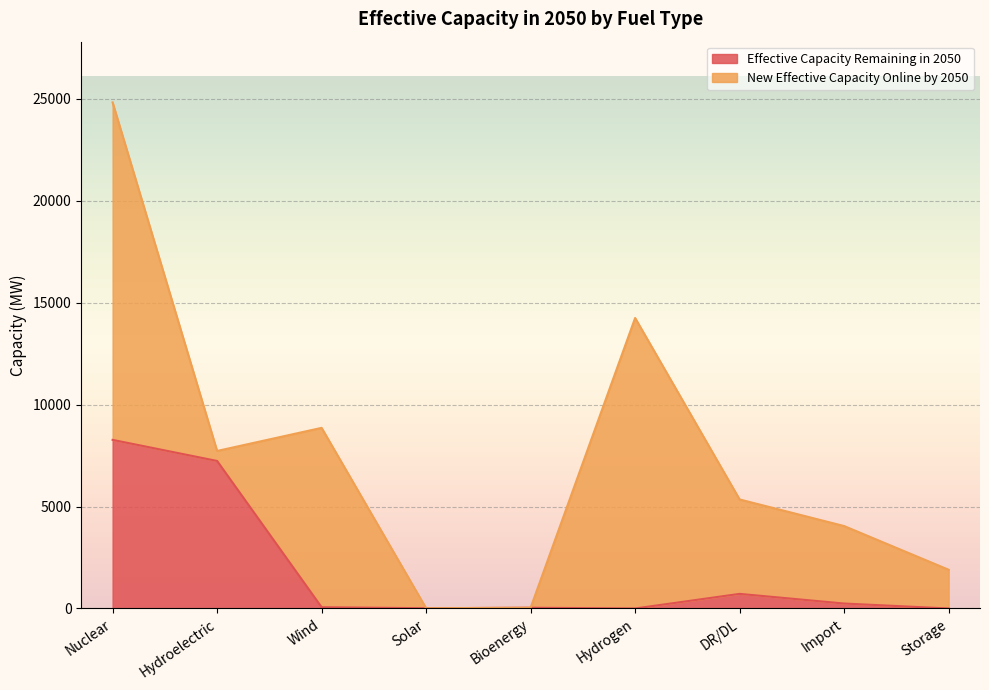

What is the change in value from Wind to Hydrogen?

-62